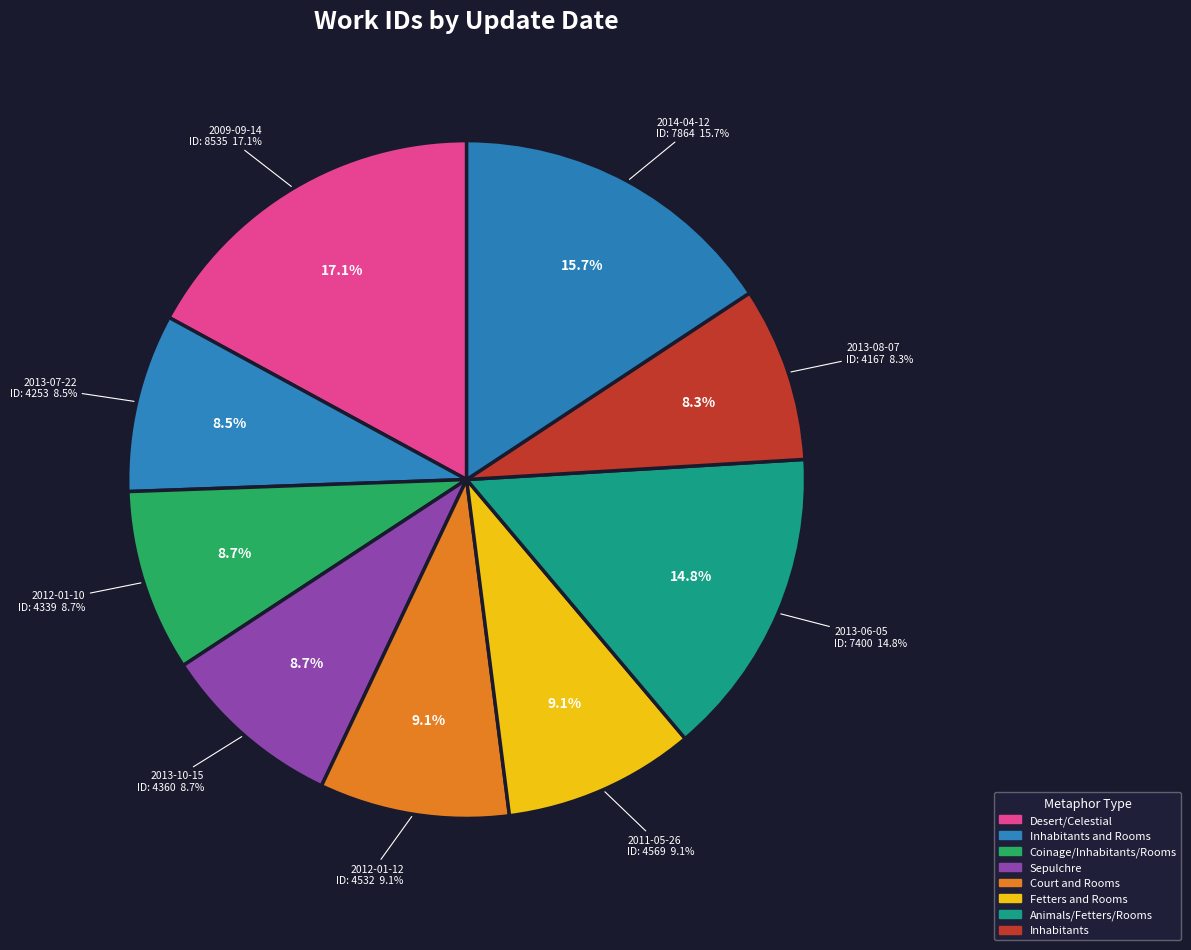

Approximately how many times larger is the value at 2013-08-07 compared to 2013-06-05?

0.6